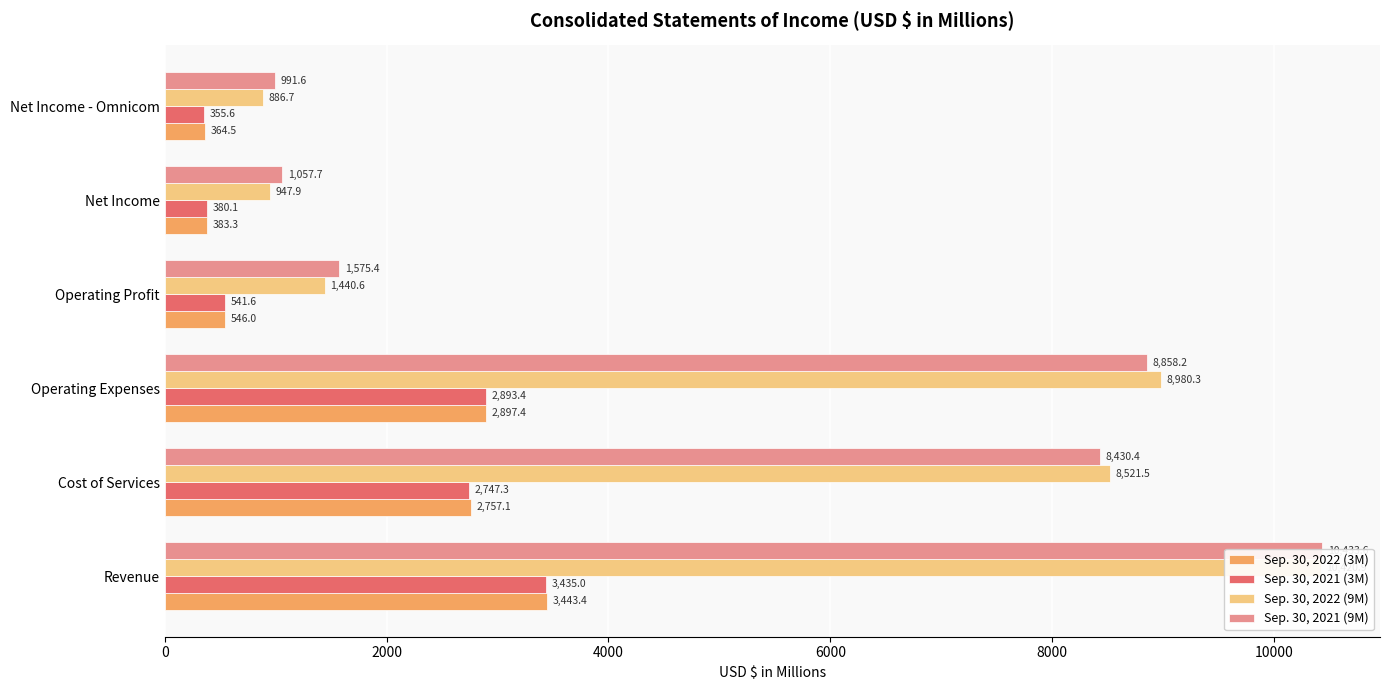

The Sep. 30, 2021 (9M) series shows 12073.1 at Cost of Services. True or false?

False